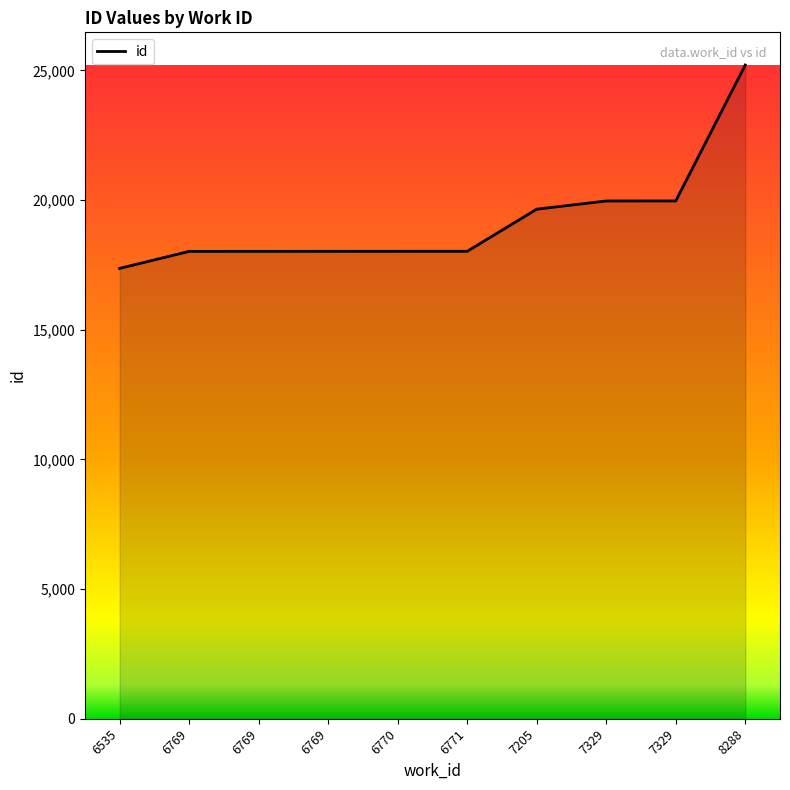

What is the value of the 8th point from the left?

19965